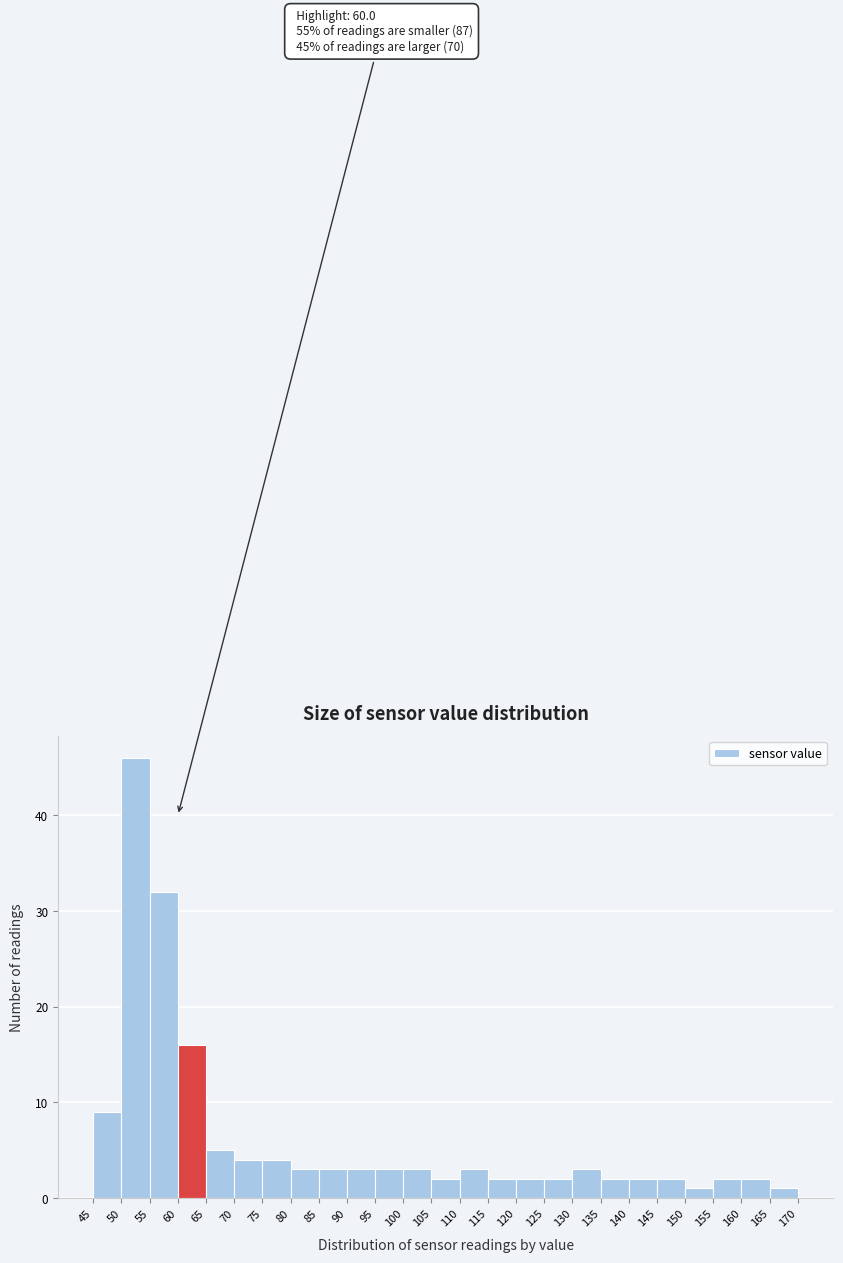

Which range on the x-axis has the tallest bar?

50 to 55